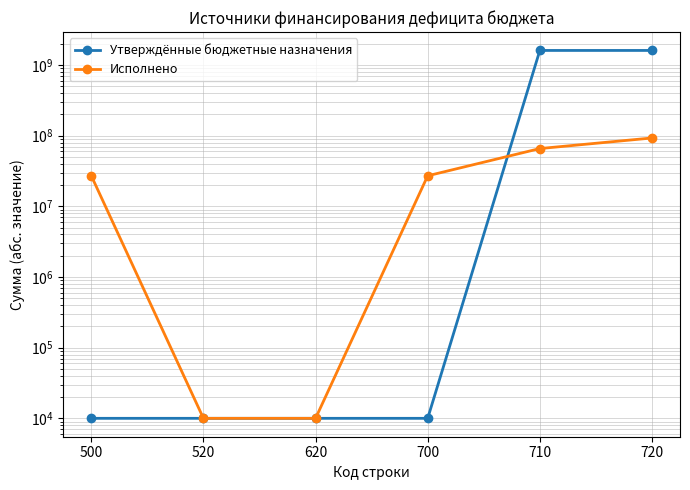

What is the value of the Исполнено point at the 3rd from the left?

10000.0